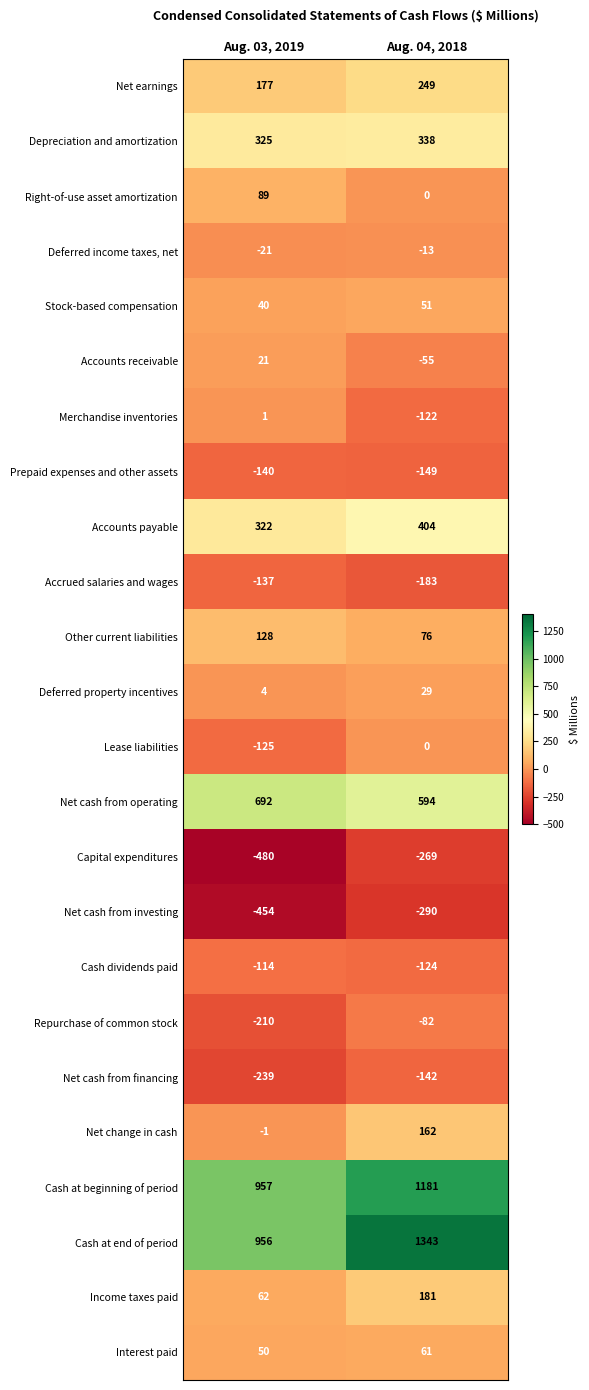

Which series has the largest total across all categories?

Cash at end of period